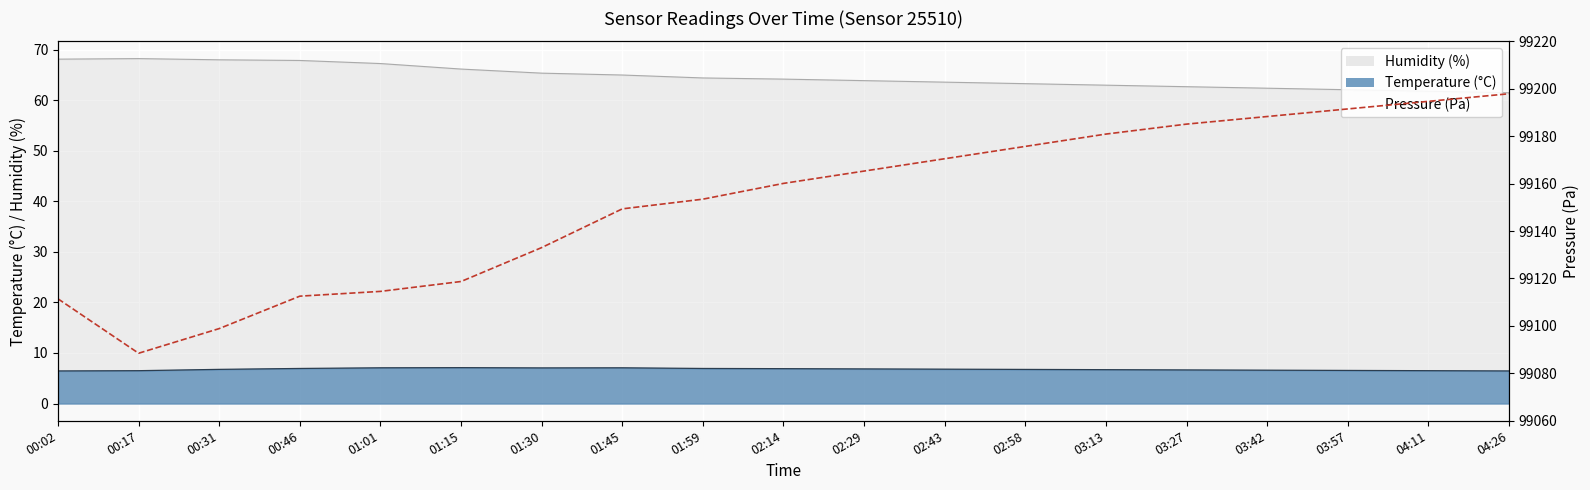

What is the smallest value displayed?

99088.5